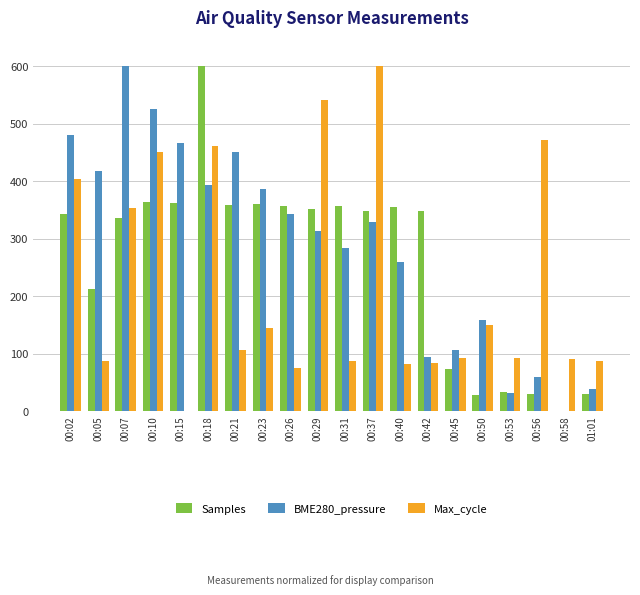

How many values in the Samples series exceed 348?

10